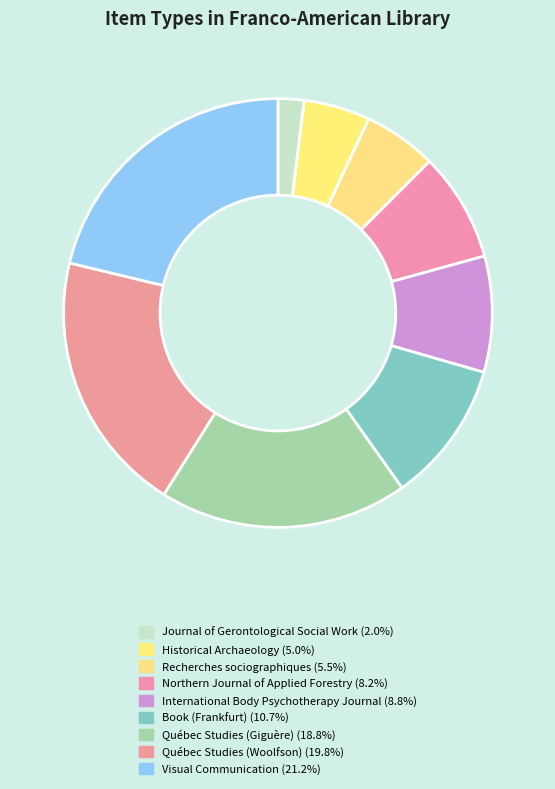

To the nearest percent, what is the difference between the Québec Studies (Giguère) and Québec Studies (Woolfson) slice percentages?

1%